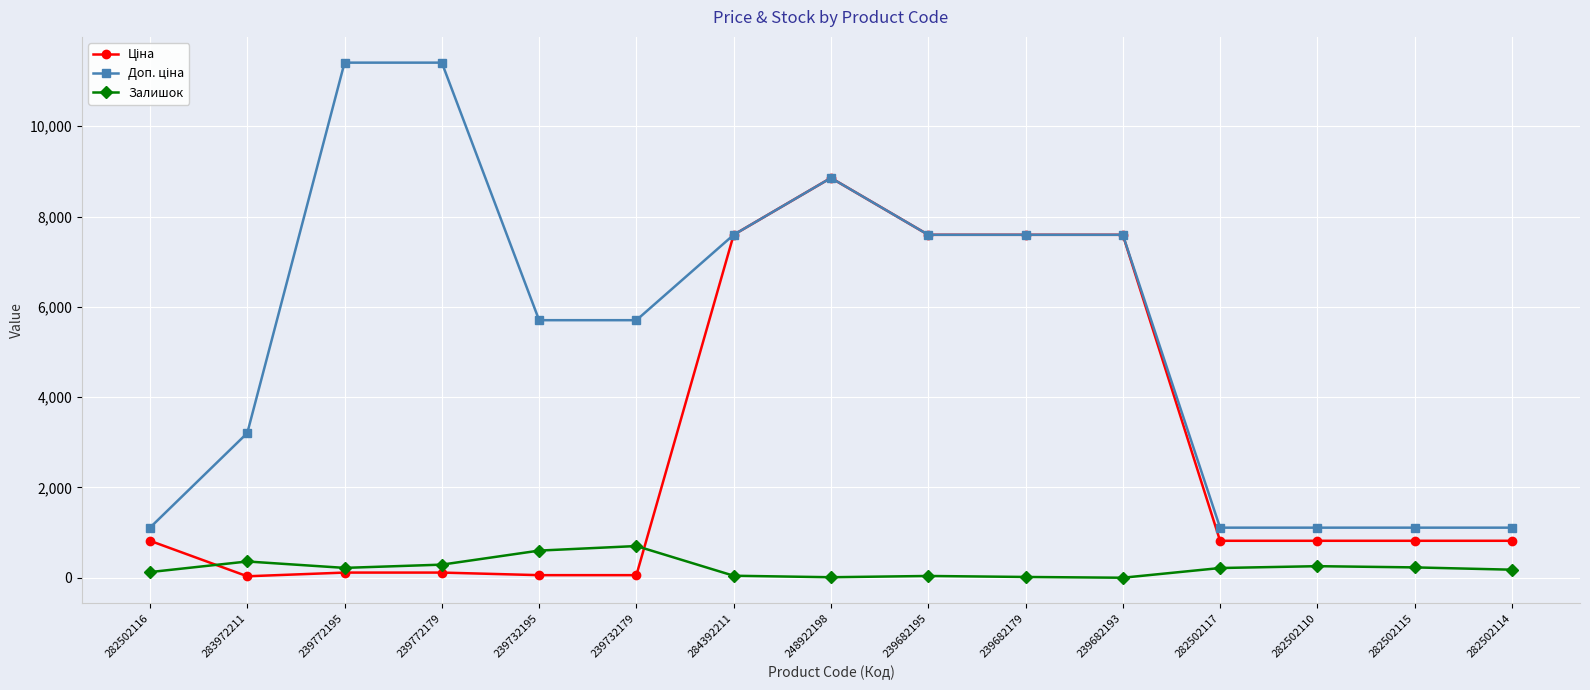

What is the difference between the highest and lowest values at 239682193?

7596.5